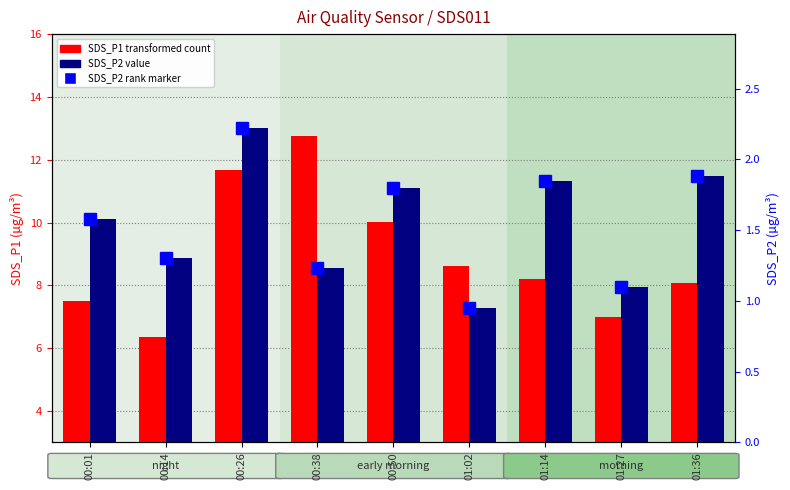

What position from the right is 00:01?

9